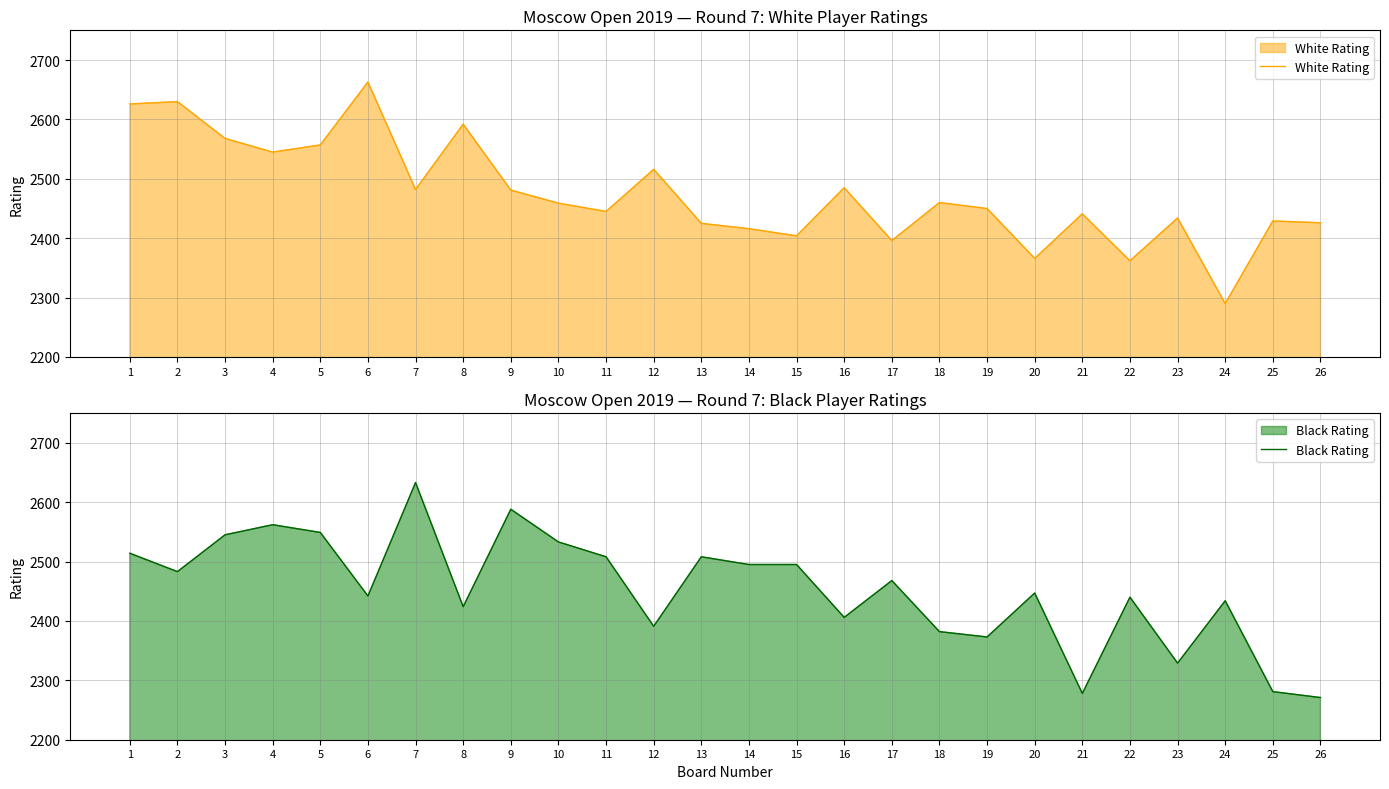

List the labels in order of White Rating value, smallest first.

24, 22, 20, 17, 15, 14, 13, 26, 25, 23, 21, 11, 19, 10, 18, 9, 7, 16, 12, 4, 5, 3, 8, 1, 2, 6